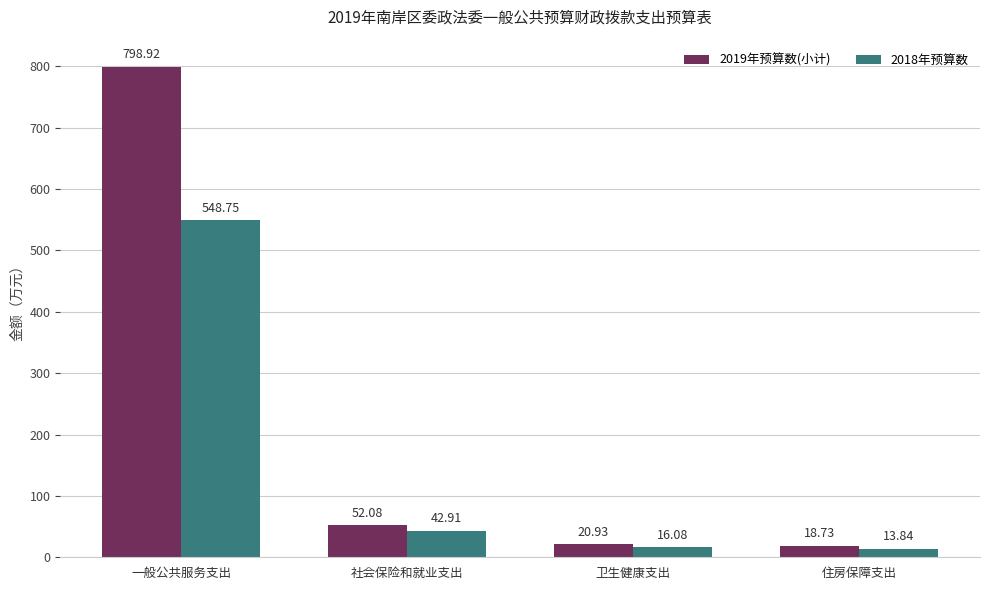

At which category is the sum across all series the highest?

一般公共服务支出